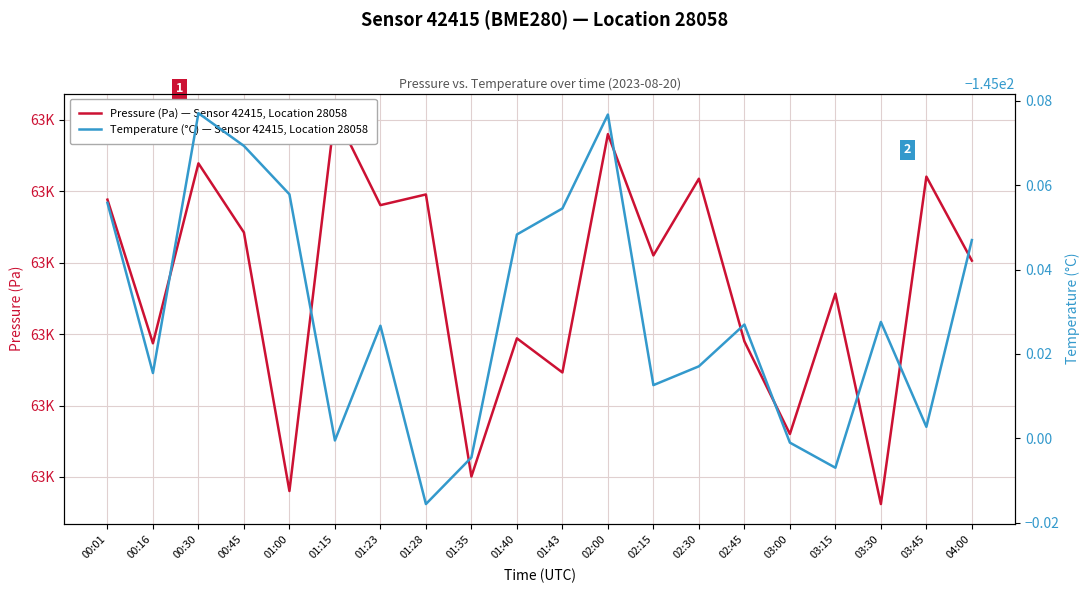

True or false: Temperature (°C) — Sensor 42415, Location 28058 and Pressure (Pa) — Sensor 42415, Location 28058 cross at least once.

False